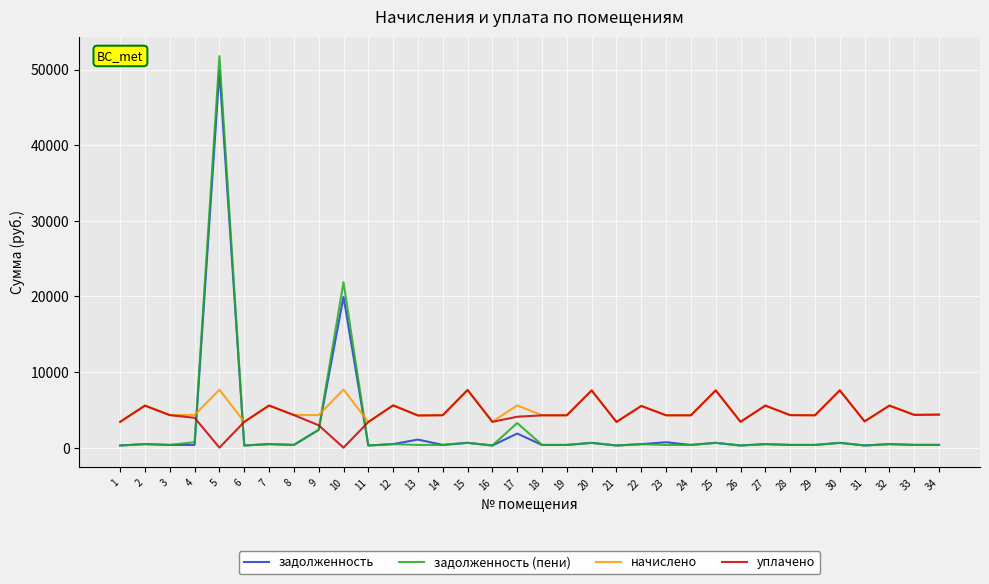

At which category is the sum across all series the highest?

5